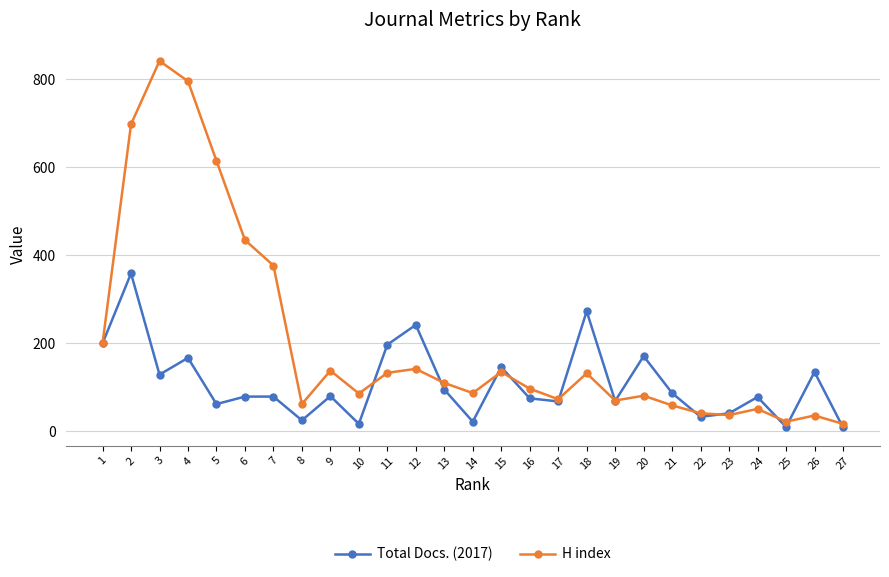

How many data points does each series have?

27